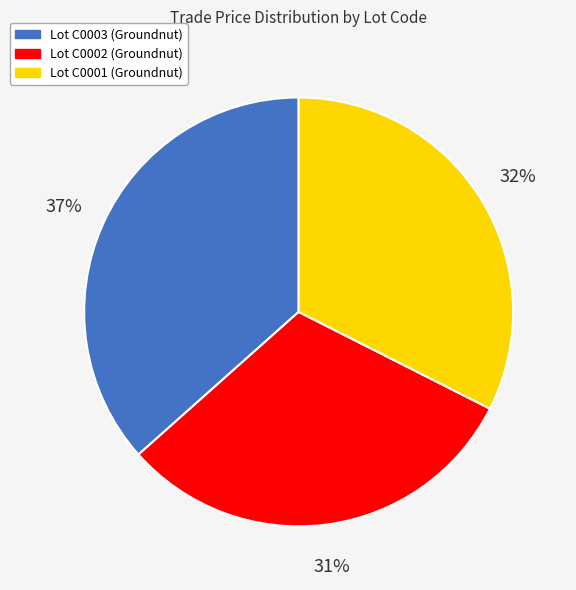

To the nearest percent, what is the average slice percentage?

33%